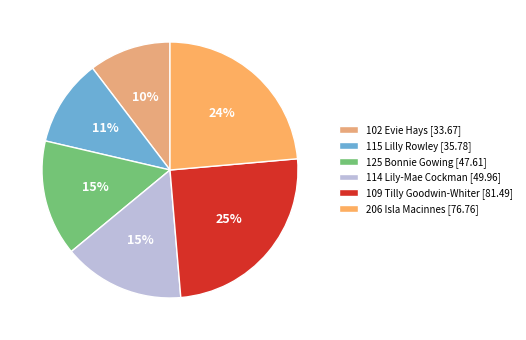

Which slice is the smallest?

102